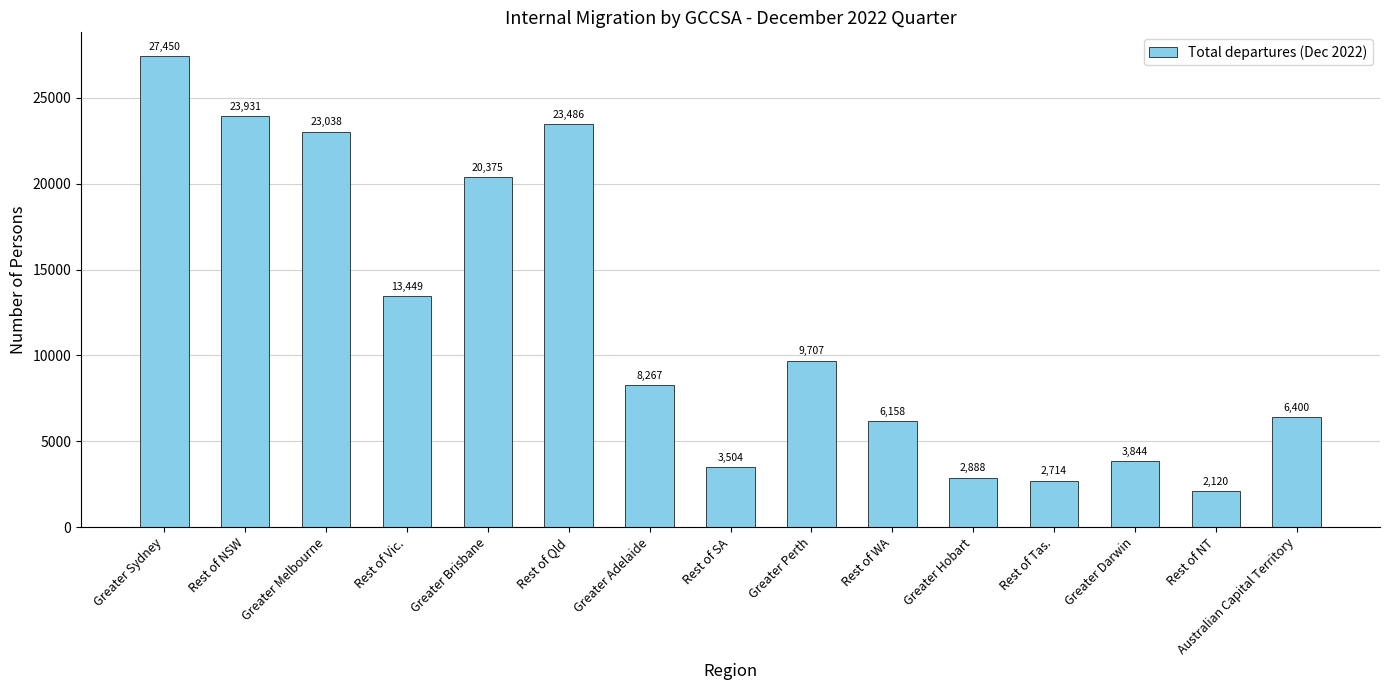

What is the ratio of the value at Rest of NSW to the value at Greater Darwin?

6.2